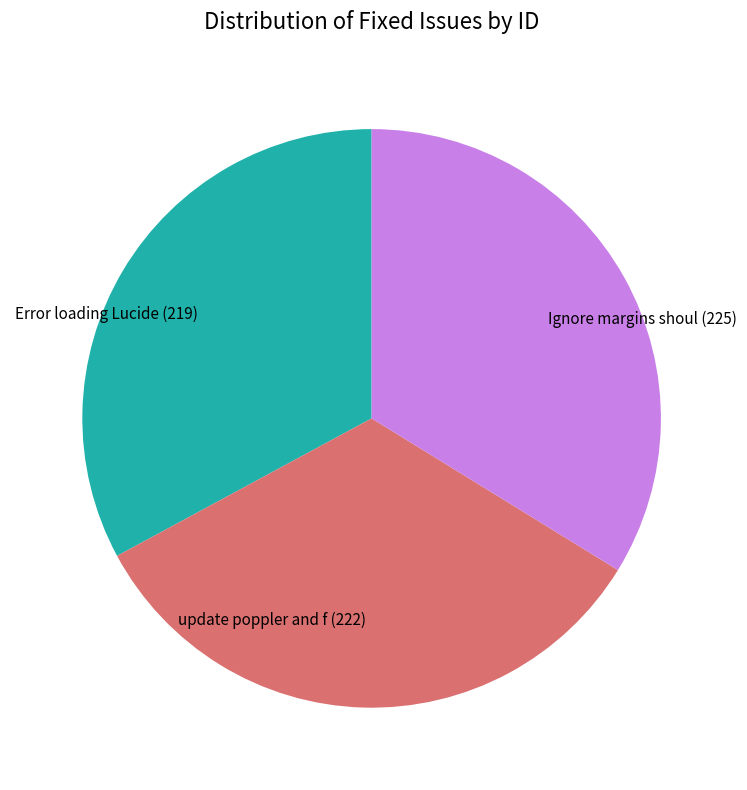

Is there a majority slice in this chart?

No